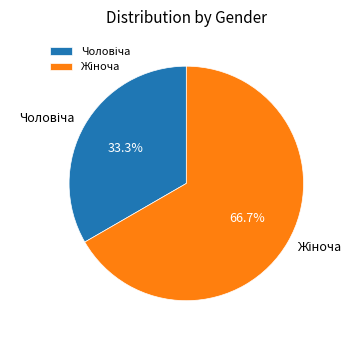

Does any single category account for the majority?

Yes